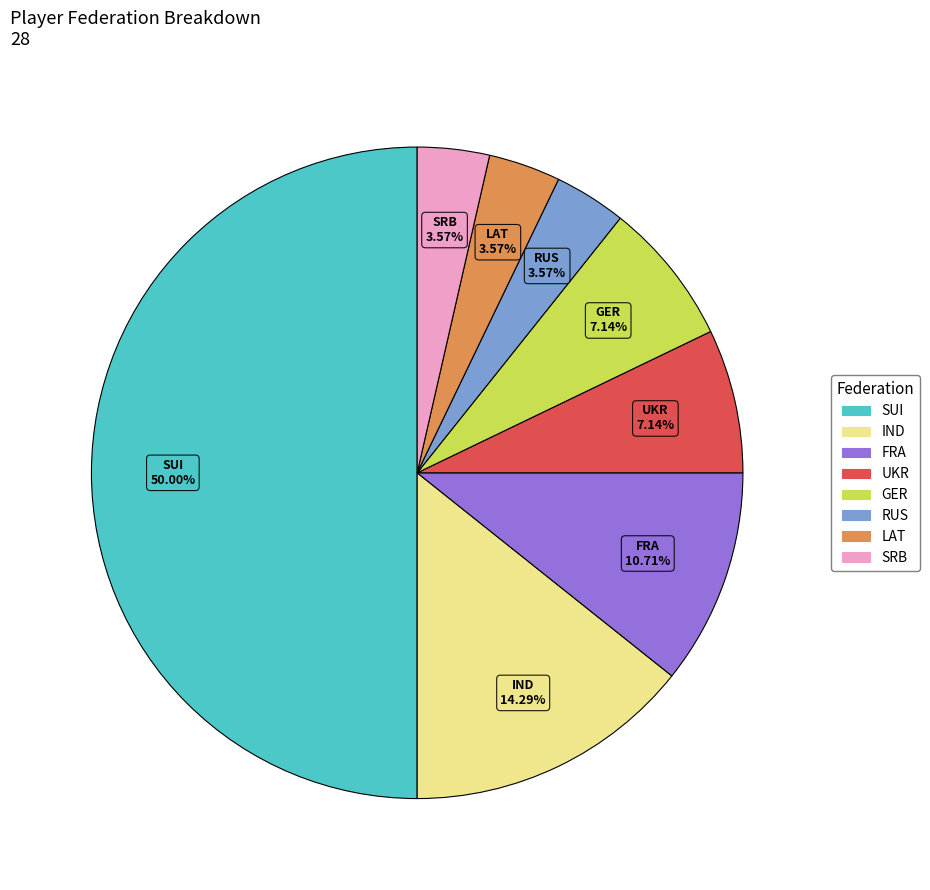

How many segments does this pie chart have?

8